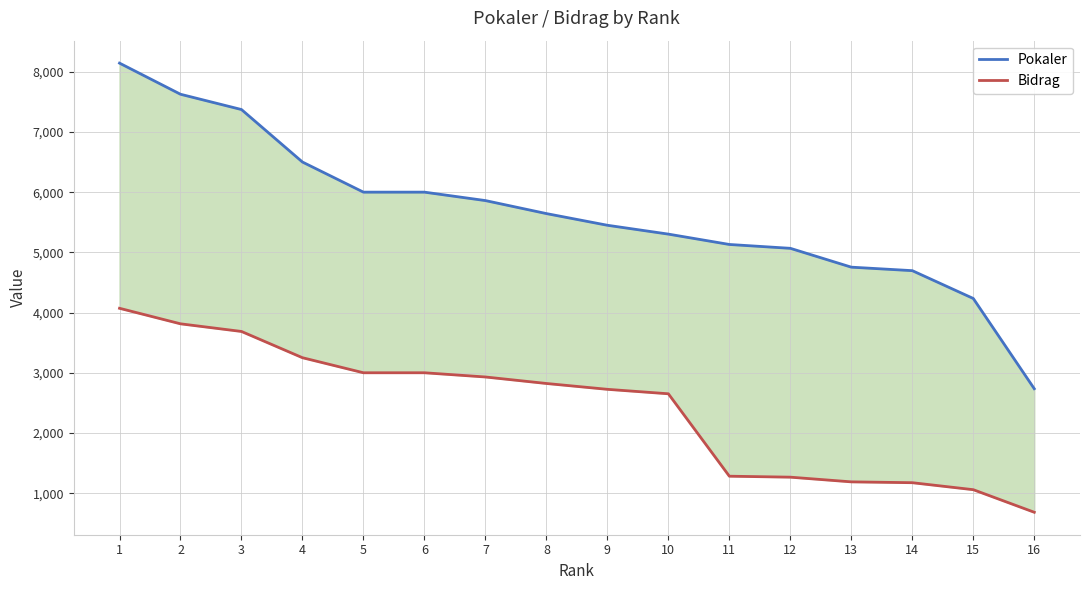

Rank the series at 2 from highest to lowest value.

Pokaler, Bidrag